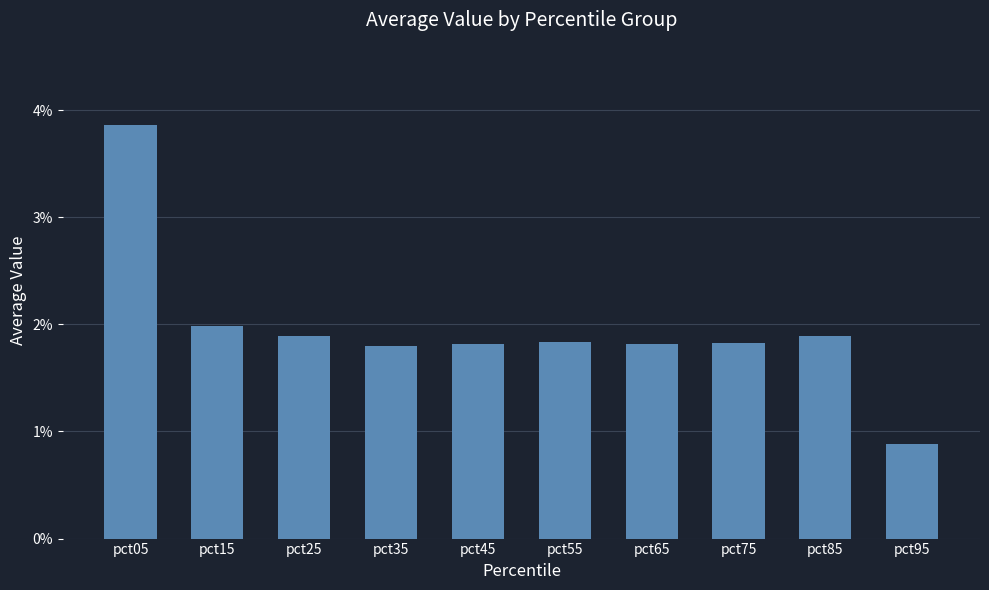

What is the difference between the values at pct15 and pct55?

0.2